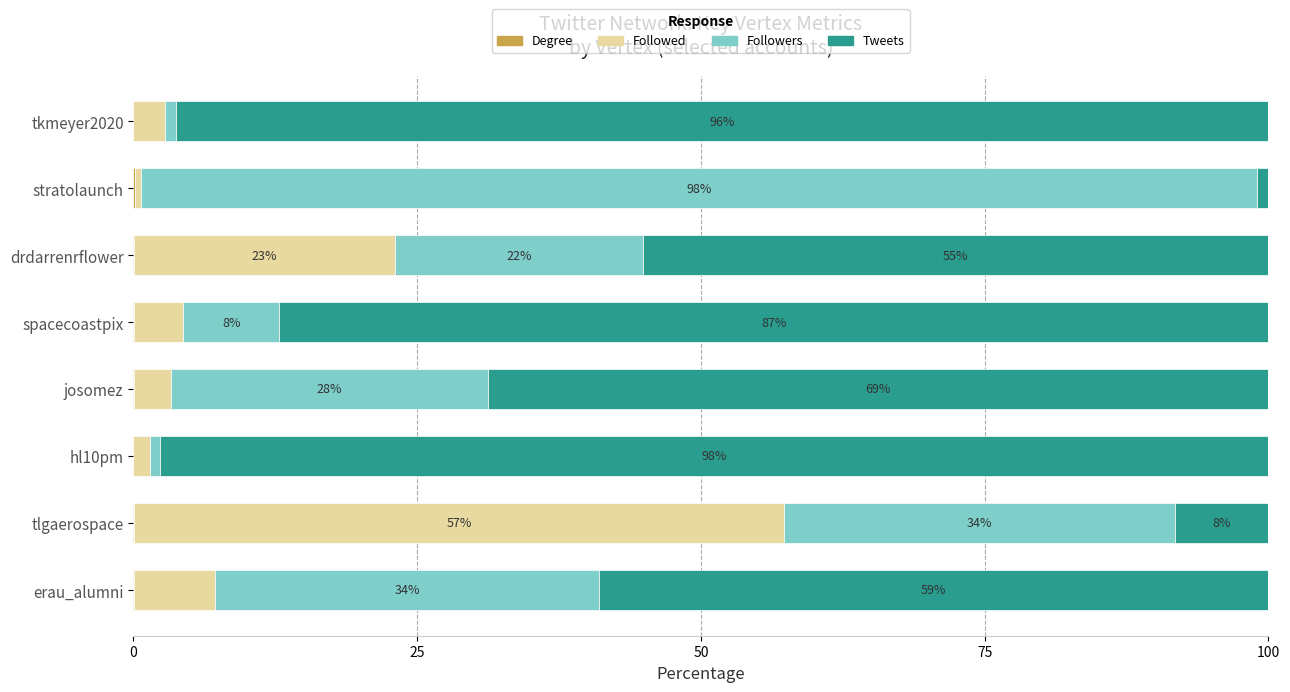

How many distinct data groups are displayed?

4